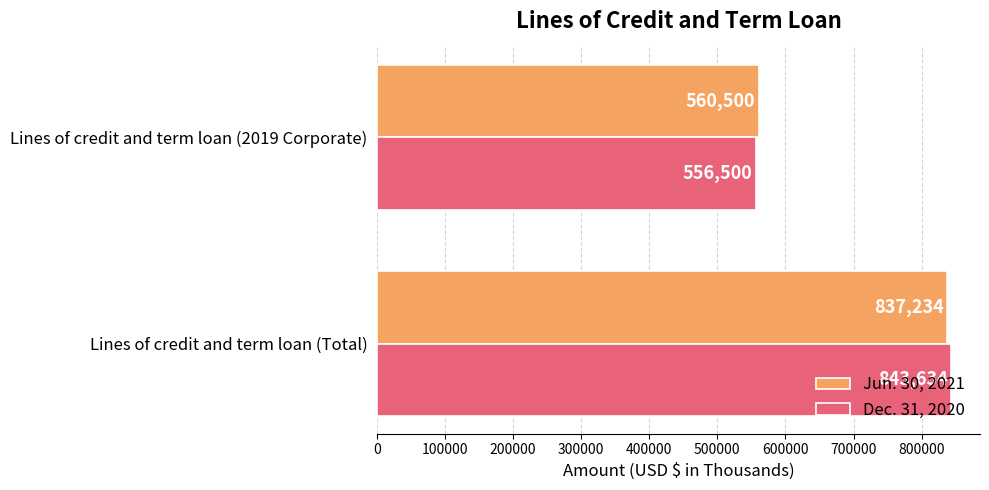

What is the total value across all series at Lines of credit and term loan (Total)?

1680868